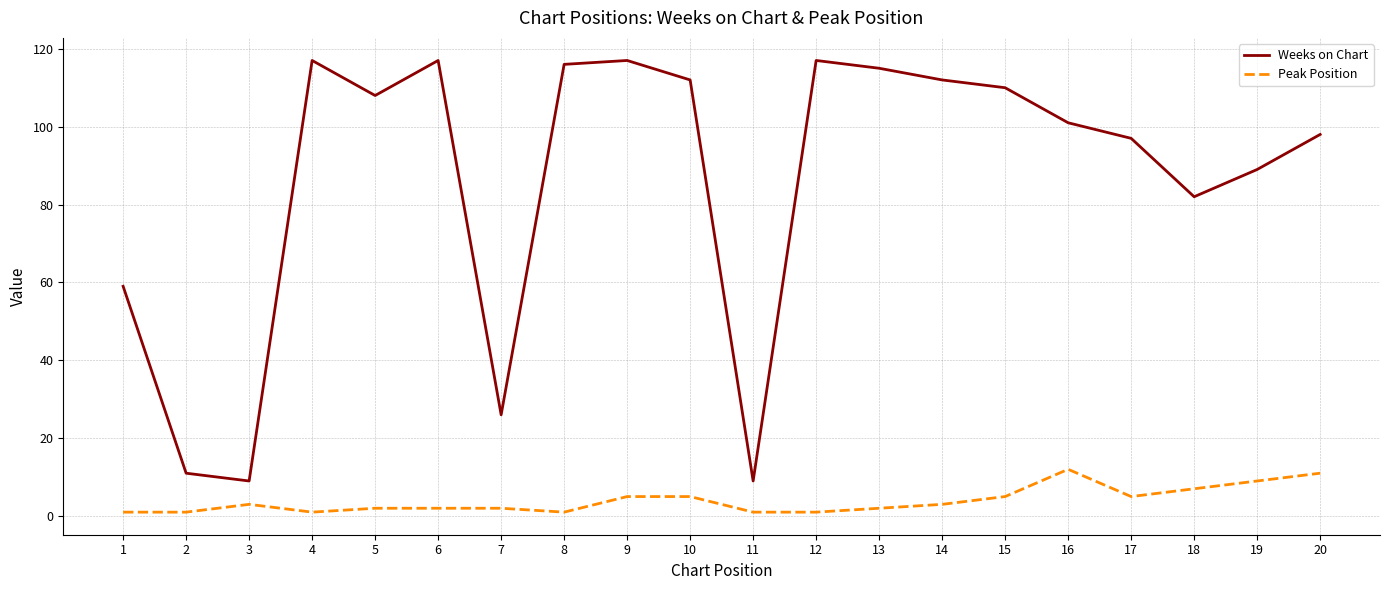

Where is the first local maximum for Peak Position?

3